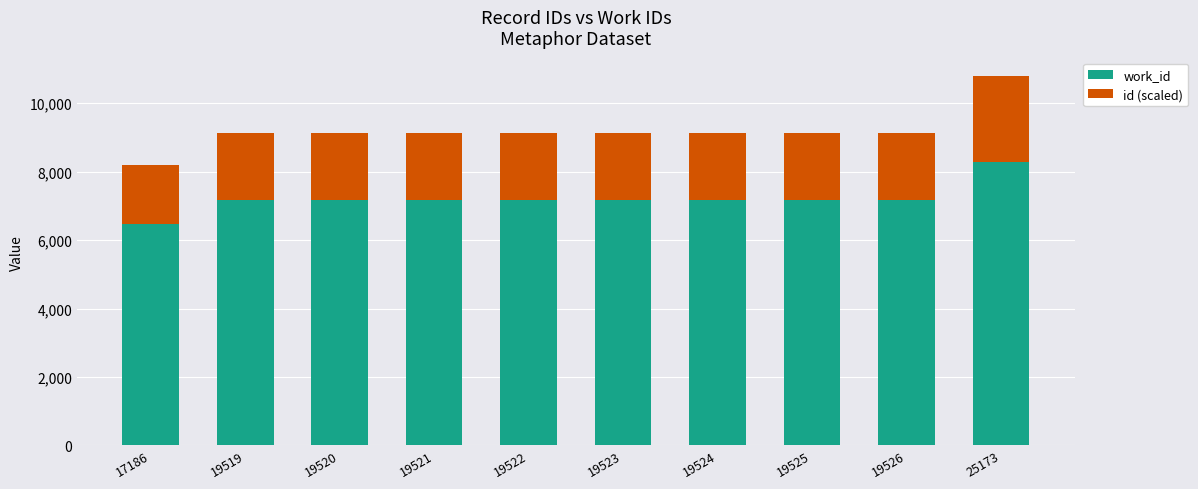

How many data points in work_id are less than 7175?

1